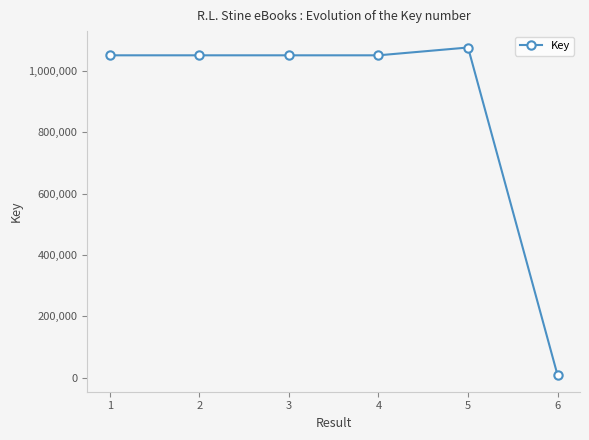

Is it true that the value at 3 is 1448751?

False